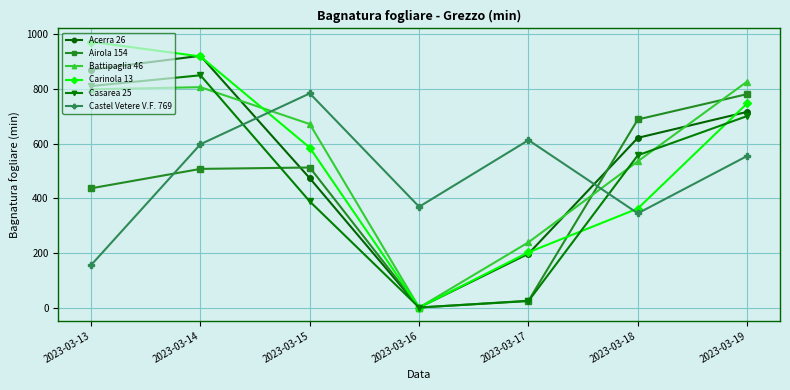

How many values in the Airola 154 series are below 507?

3